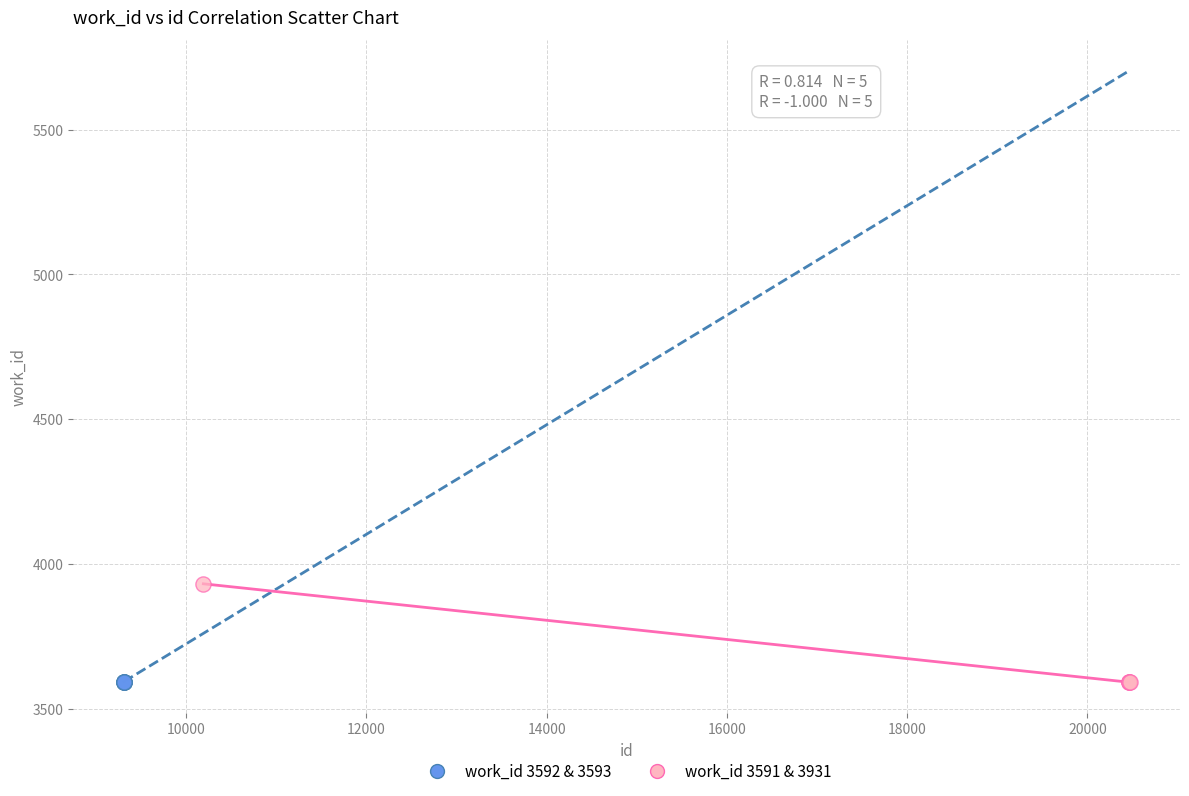

Which series contains the highest Y value?

work_id 3591 & 3931